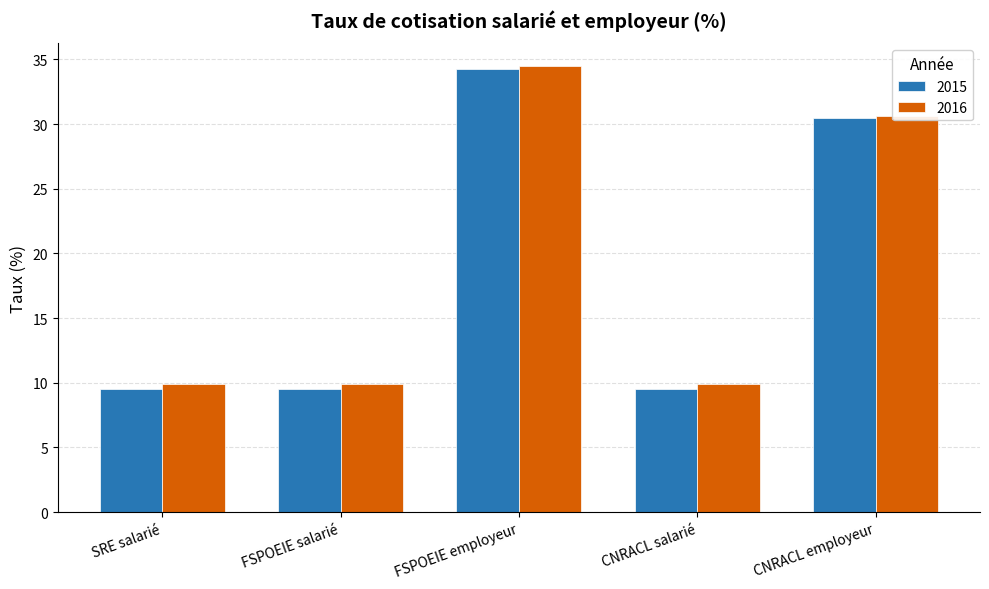

Which series has the largest total across all categories?

2016